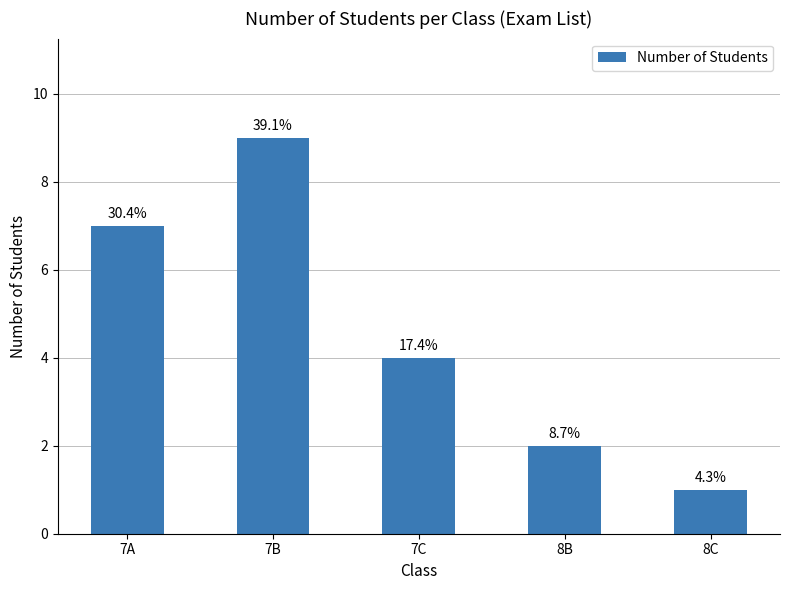

What position from the left is 7C?

3